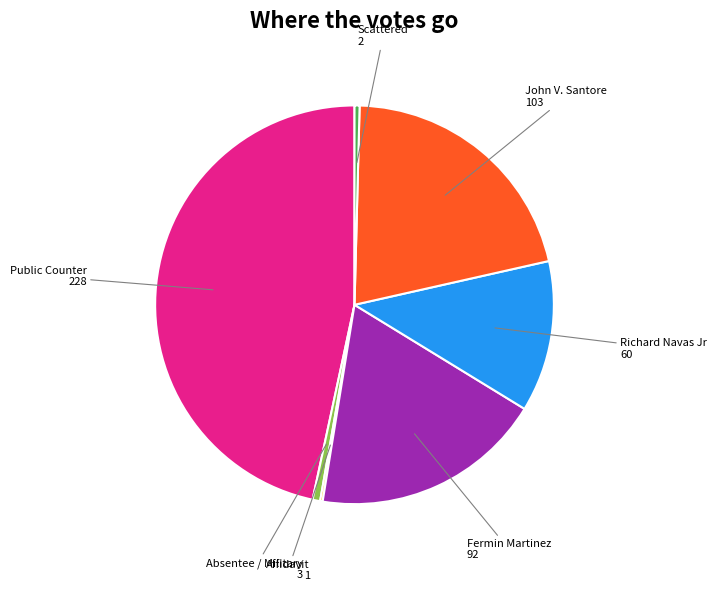

Is there a majority slice in this chart?

No